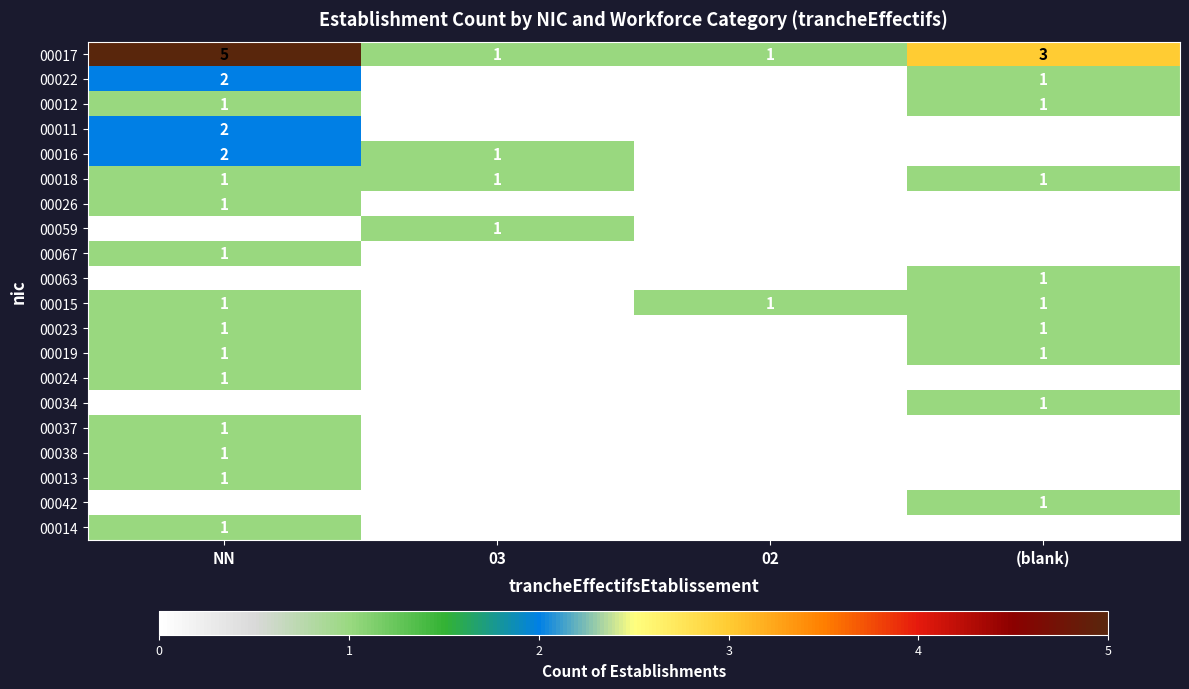

Which series has the largest range (max minus min)?

00017